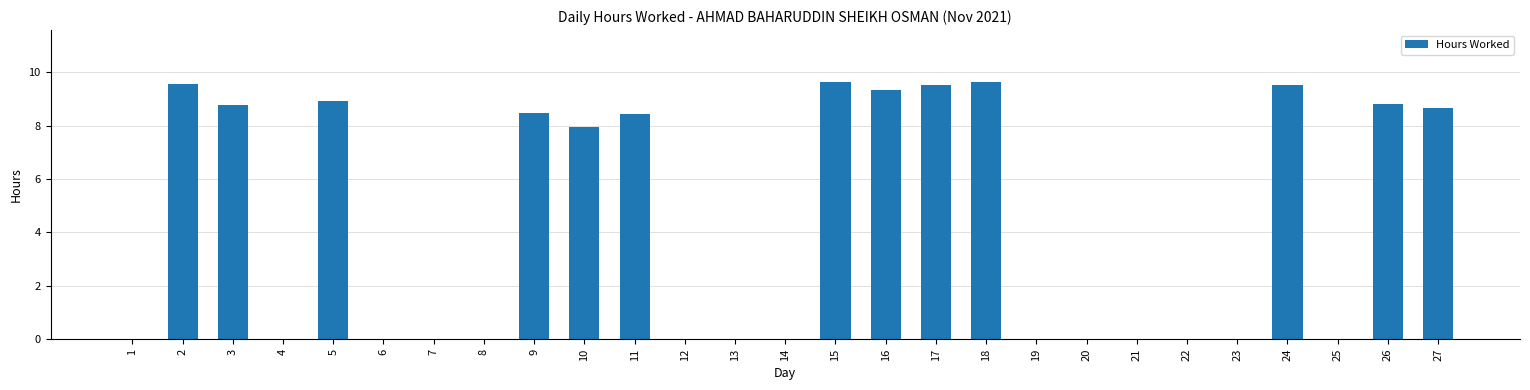

What is the change in value from 10 to 12?

-8.0